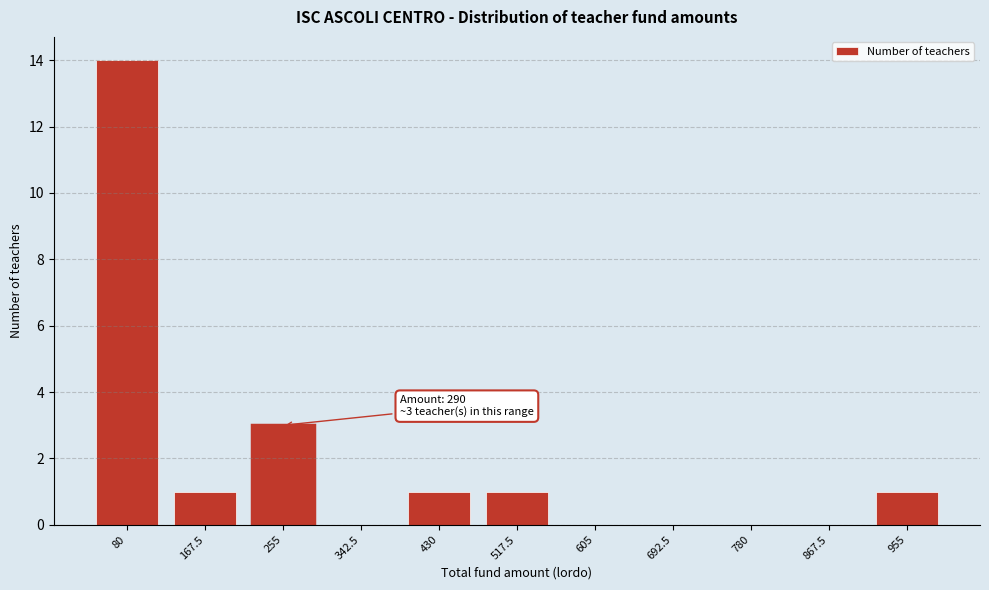

Reading left to right, extract all data points from this chart.

80=14	167.5=1	255=3	342.5=0	430=1	517.5=1	605=0	692.5=0	780=0	867.5=0	955=1